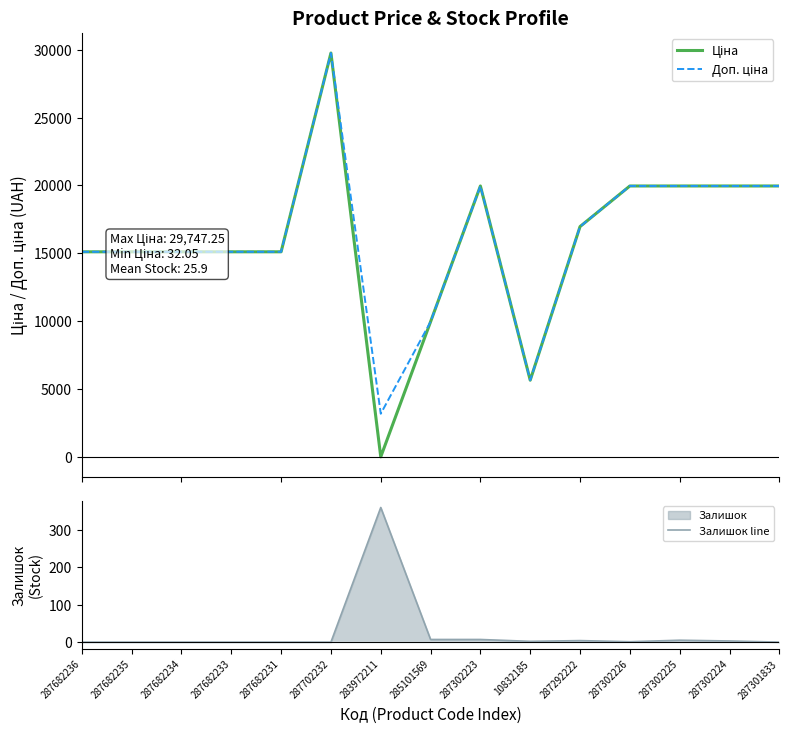

Reading left to right, what are all the values shown in this chart?

Ціна: 15120.0	15120.0	15120.0	15120.0	15120.0	29747.2	32.0	9975.0	19964.2	5673.8	16976.3	19964.2	19964.2	19964.2	19964.2
Доп. ціна: 15120.0	15120.0	15120.0	15120.0	15120.0	29747.2	3205.0	9975.0	19964.2	5673.8	16976.3	19964.2	19964.2	19964.2	19964.2
Залишок line: 0.0	0.0	0.0	0.0	0.0	0.0	360.0	7.0	7.0	2.0	4.0	1.0	5.0	3.0	0.0